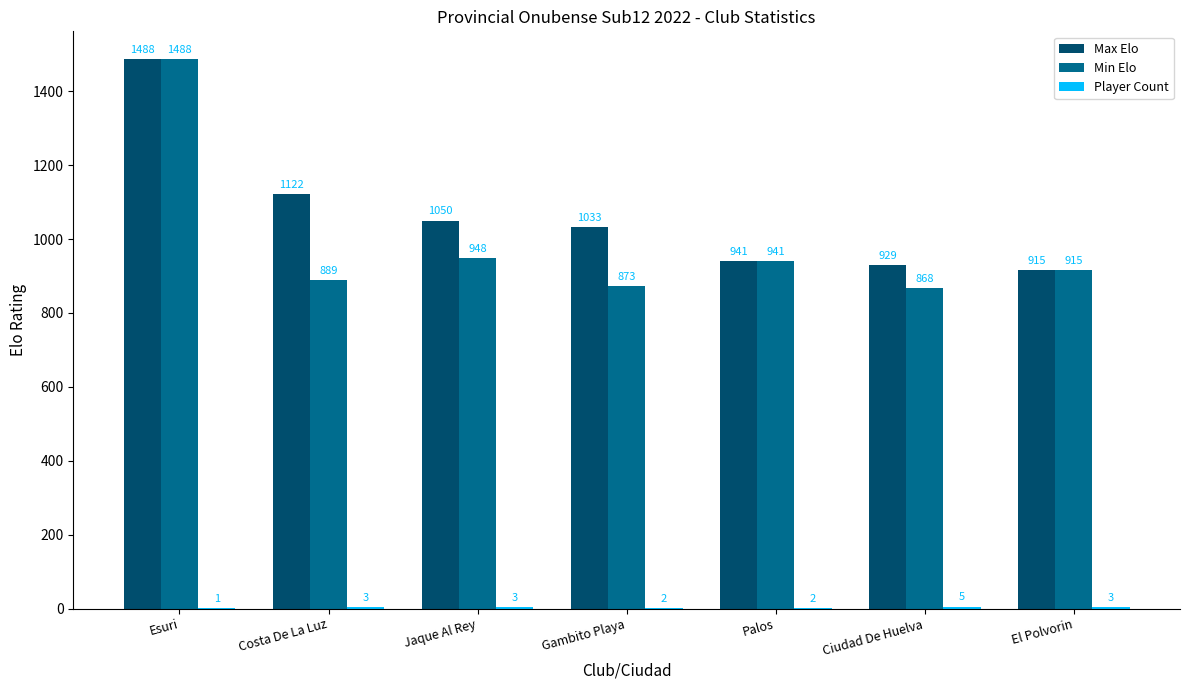

What is the total value across all series at Esuri?

2977